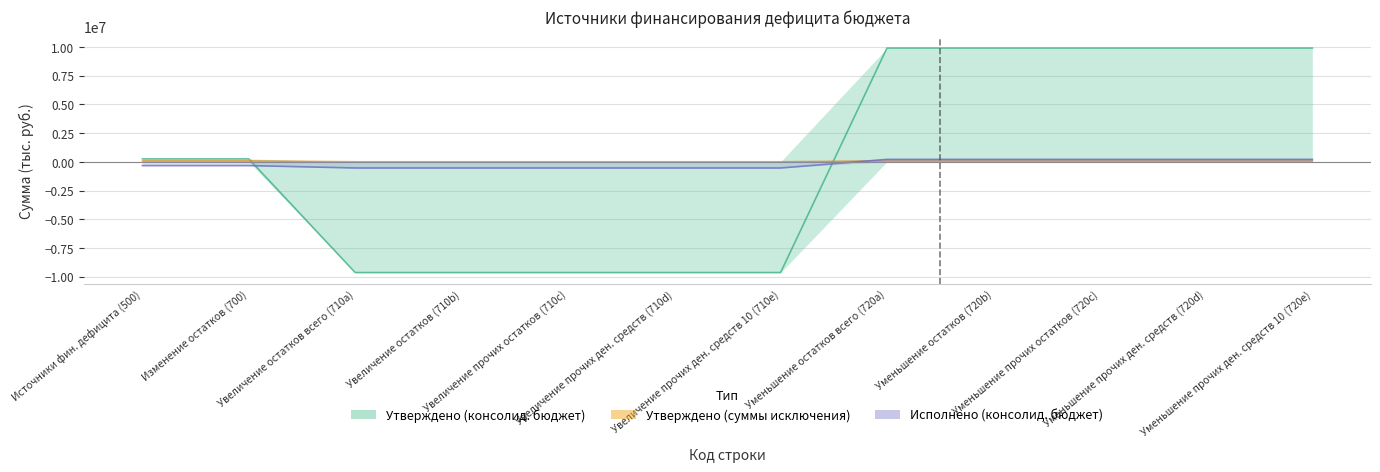

How many positive values does the Исполнено (консолид. бюджет) series have?

5